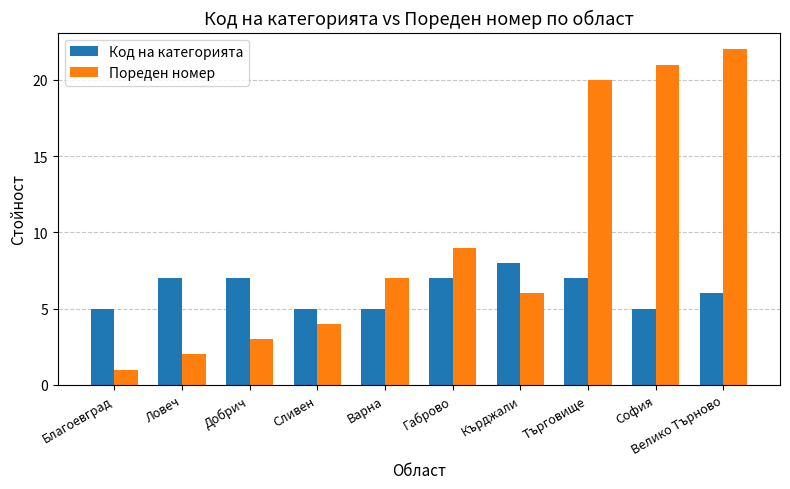

At how many categories does at least one series exceed 10?

3